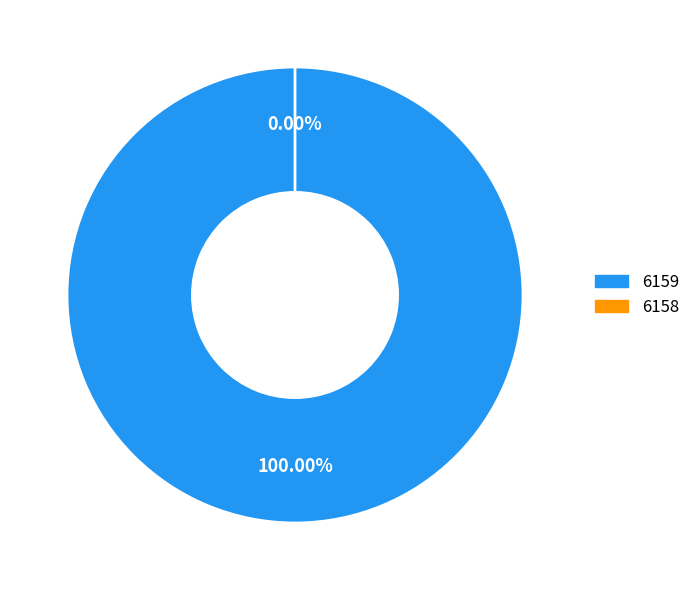

To the nearest percent, what is the difference between the 6158 and 6159 slice percentages?

100%